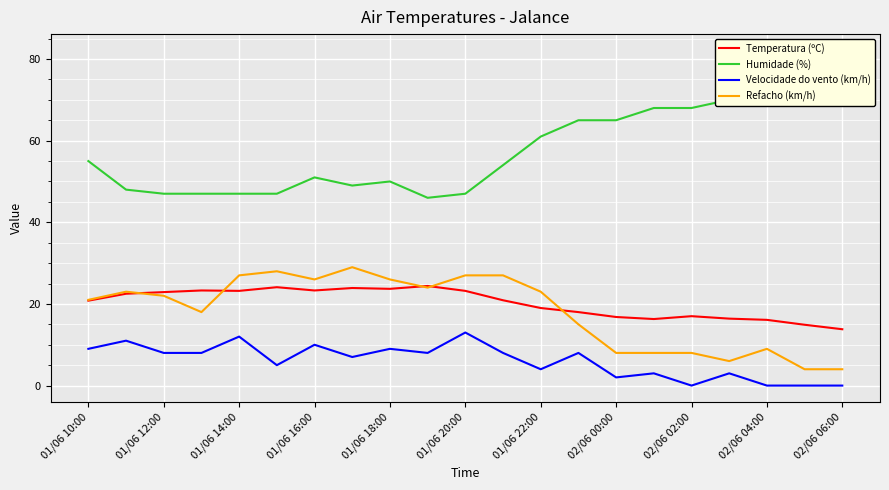

True or false: Velocidade do vento (km/h) and Refacho (km/h) cross at least once.

False